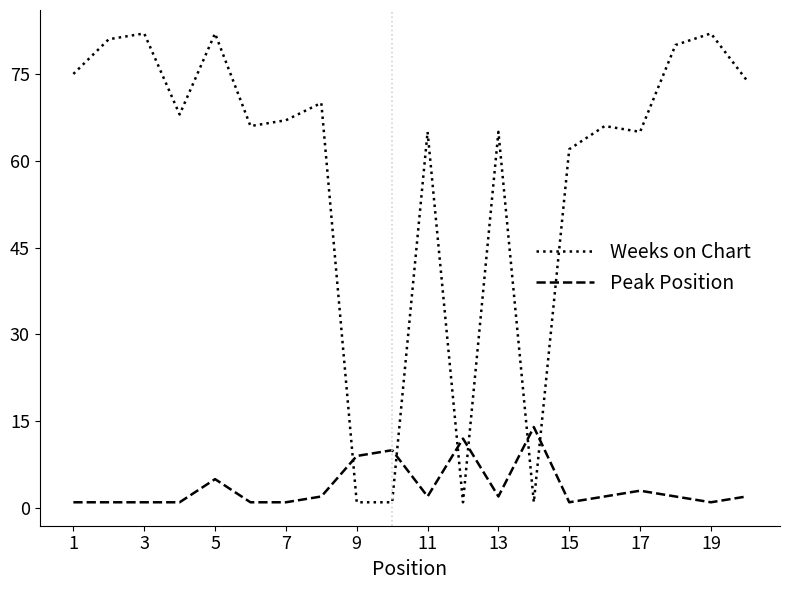

List the series in order of their overall mean, lowest first.

Peak Position, Weeks on Chart